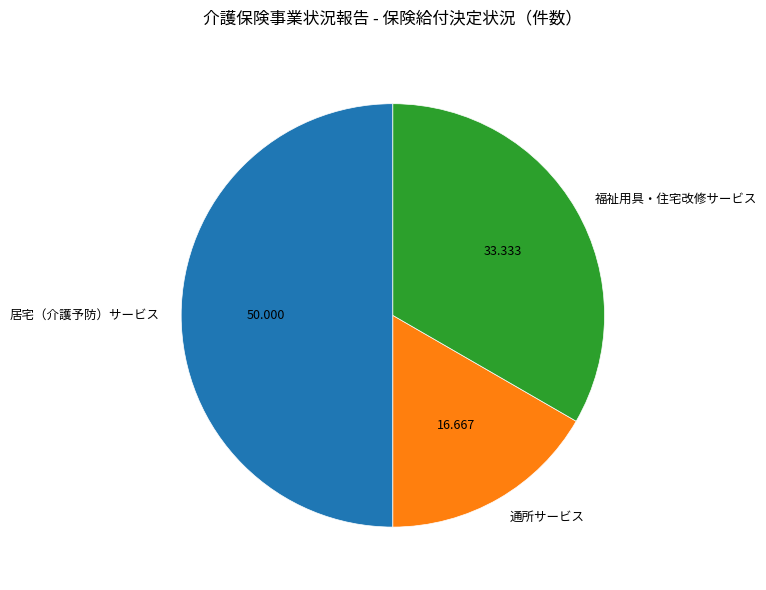

Combined, do 福祉用具・住宅改修サービス and 居宅（介護予防）サービス account for over 50%?

Yes